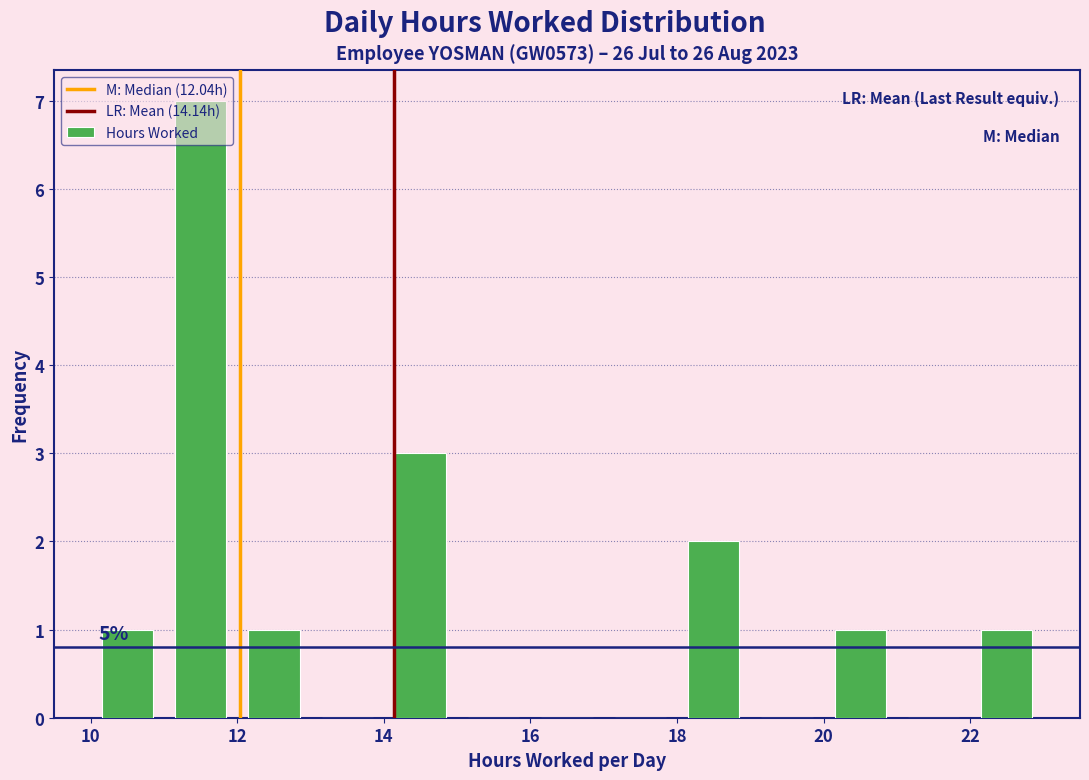

Which range on the x-axis has the tallest bar?

11 to 12